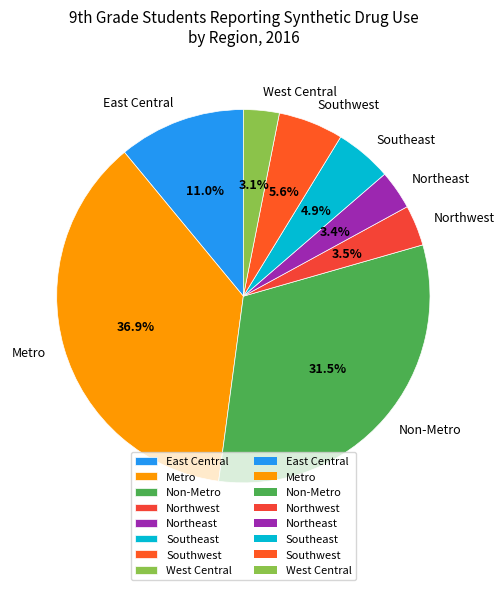

Which slice is the largest?

Metro